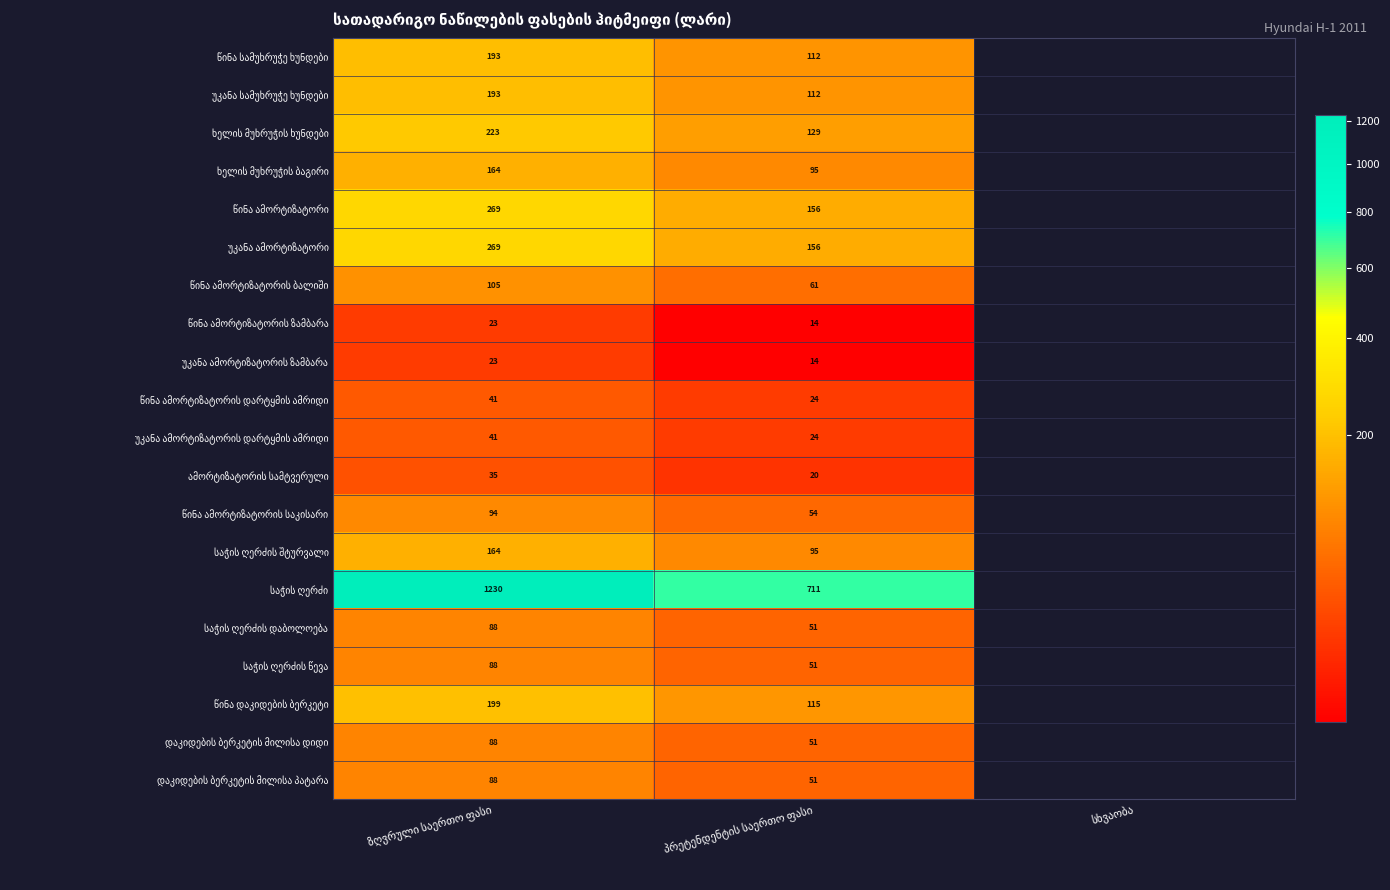

True or false: წინა ამორტიზატორის ზამბარა has a value of 13.5 at პრეტენდენტის საერთო ფასი.

True